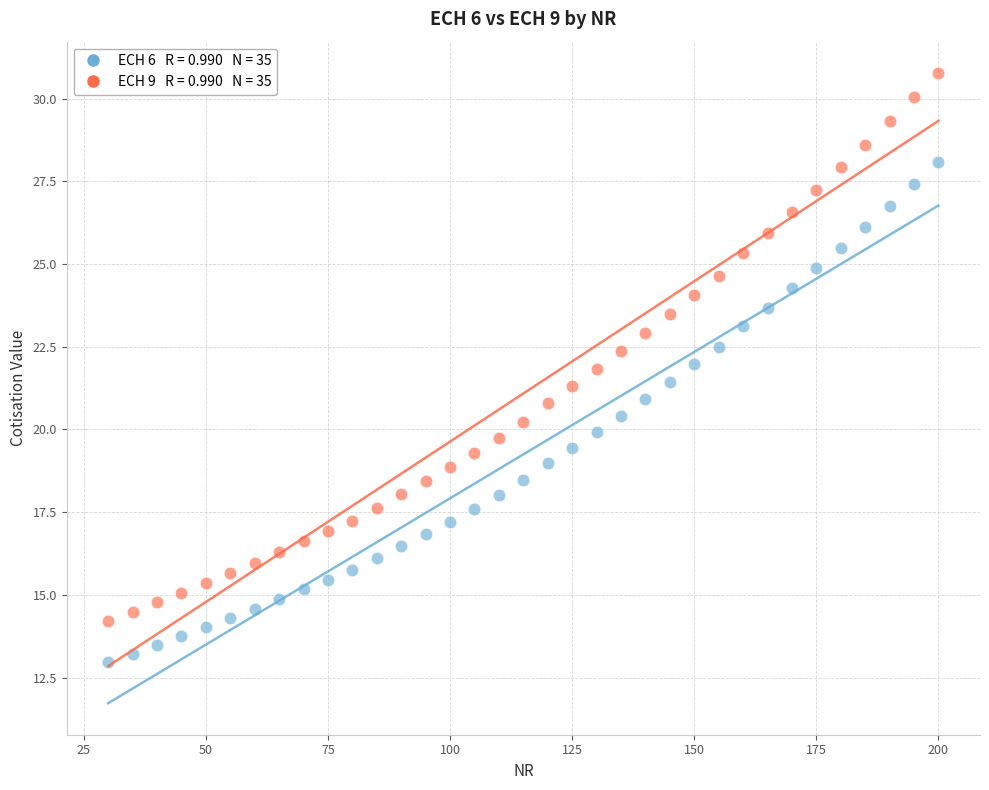

Across all data points, what is the range of X values (max minus min)?

170.0